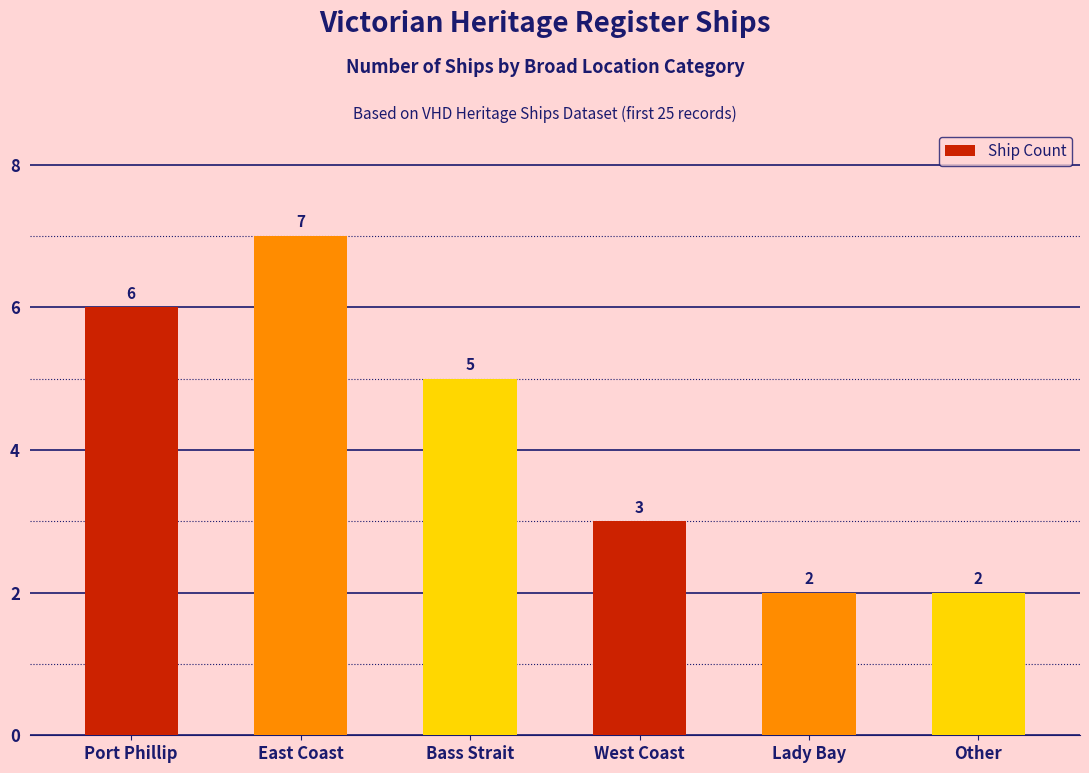

What is the value of the 1st bar from the left?

6